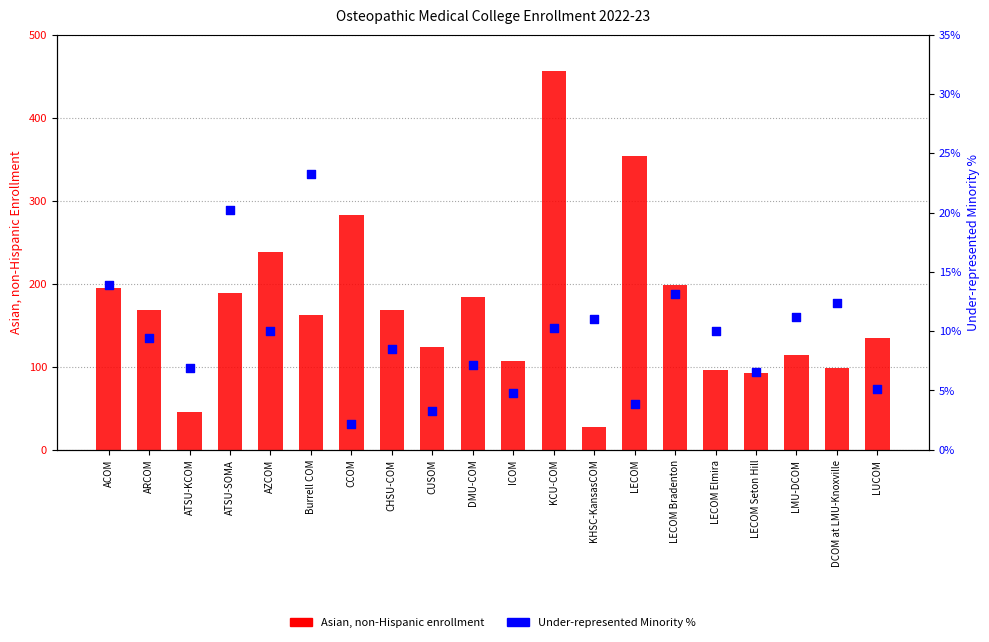

Which series has the widest spread of Y values?

Asian, non-Hispanic enrollment